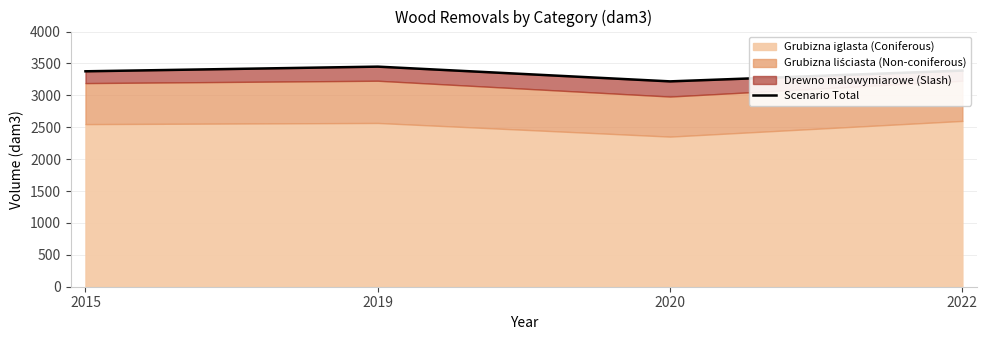

Where is the first local maximum?

2019